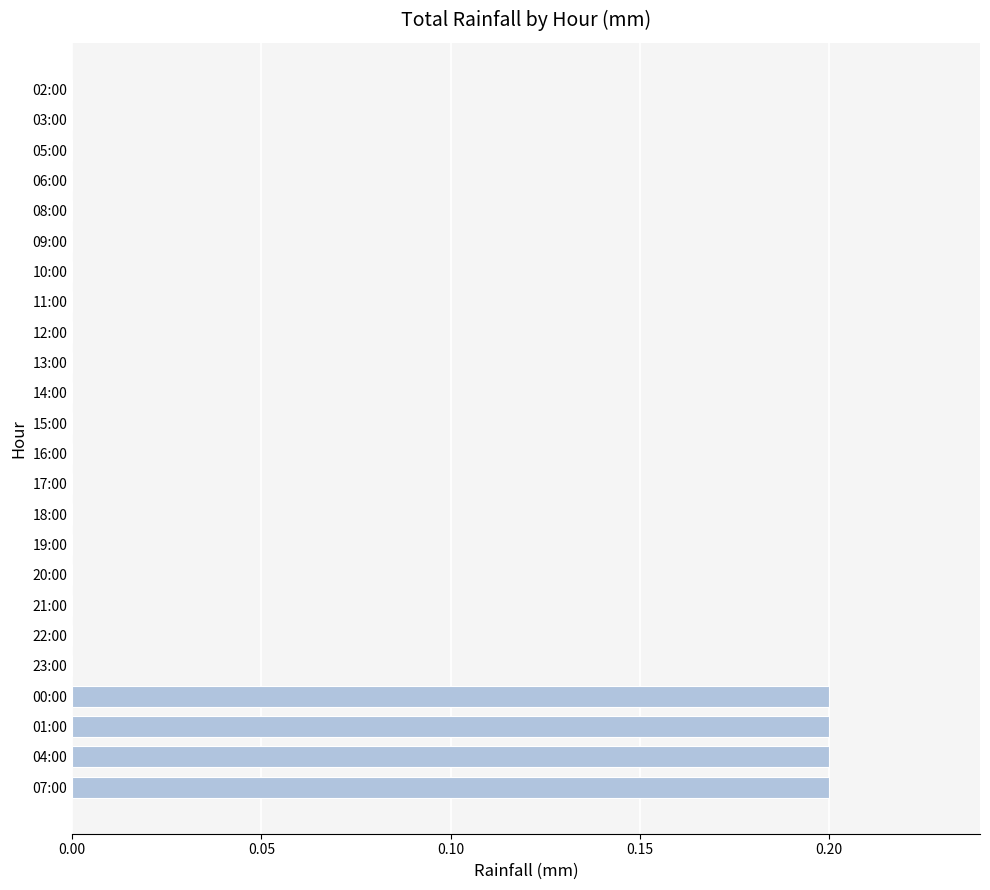

What is the sum of all values?

0.8